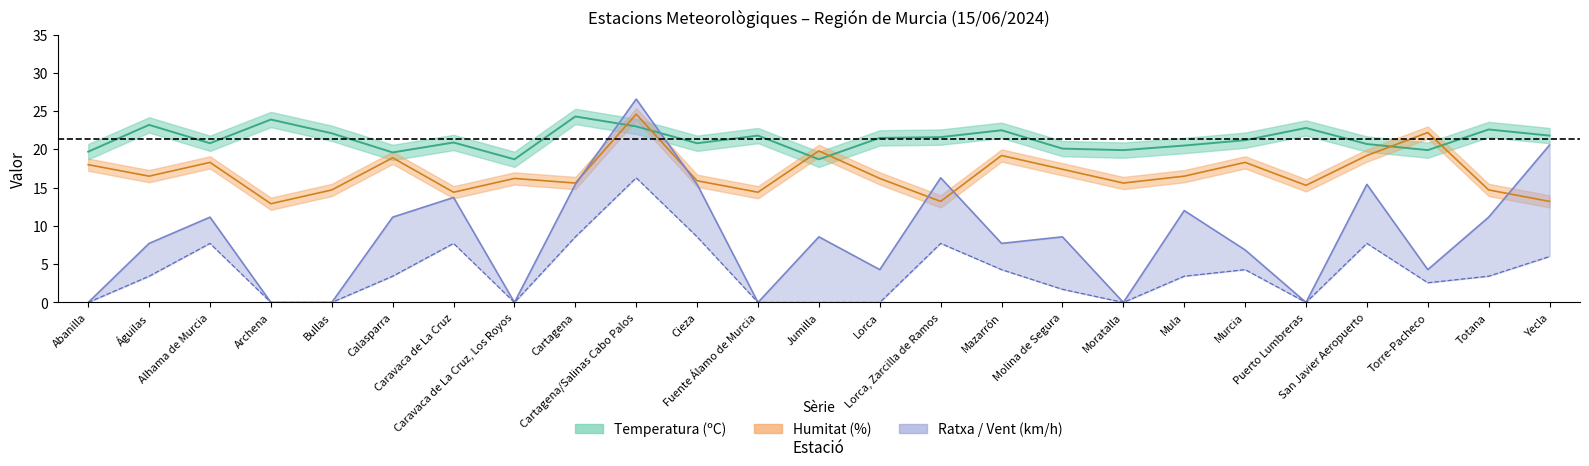

True or false: Humitat (%) and Velocitat del vent (km/h) cross at least once.

False